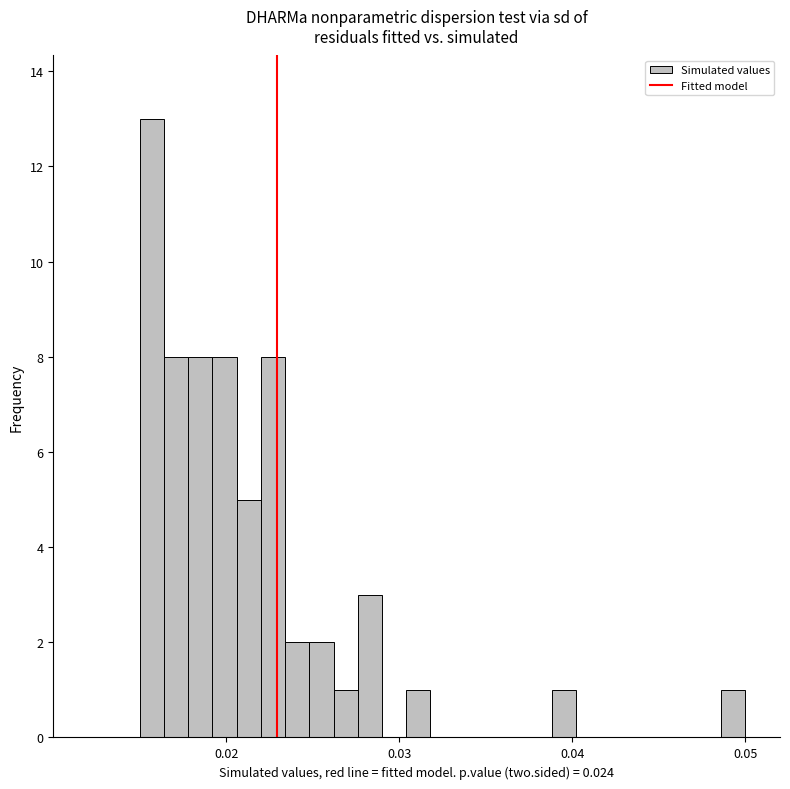

Around what value on the x-axis is the tallest bar? Give the approximate position of its centre, as read against the axis.

0.016